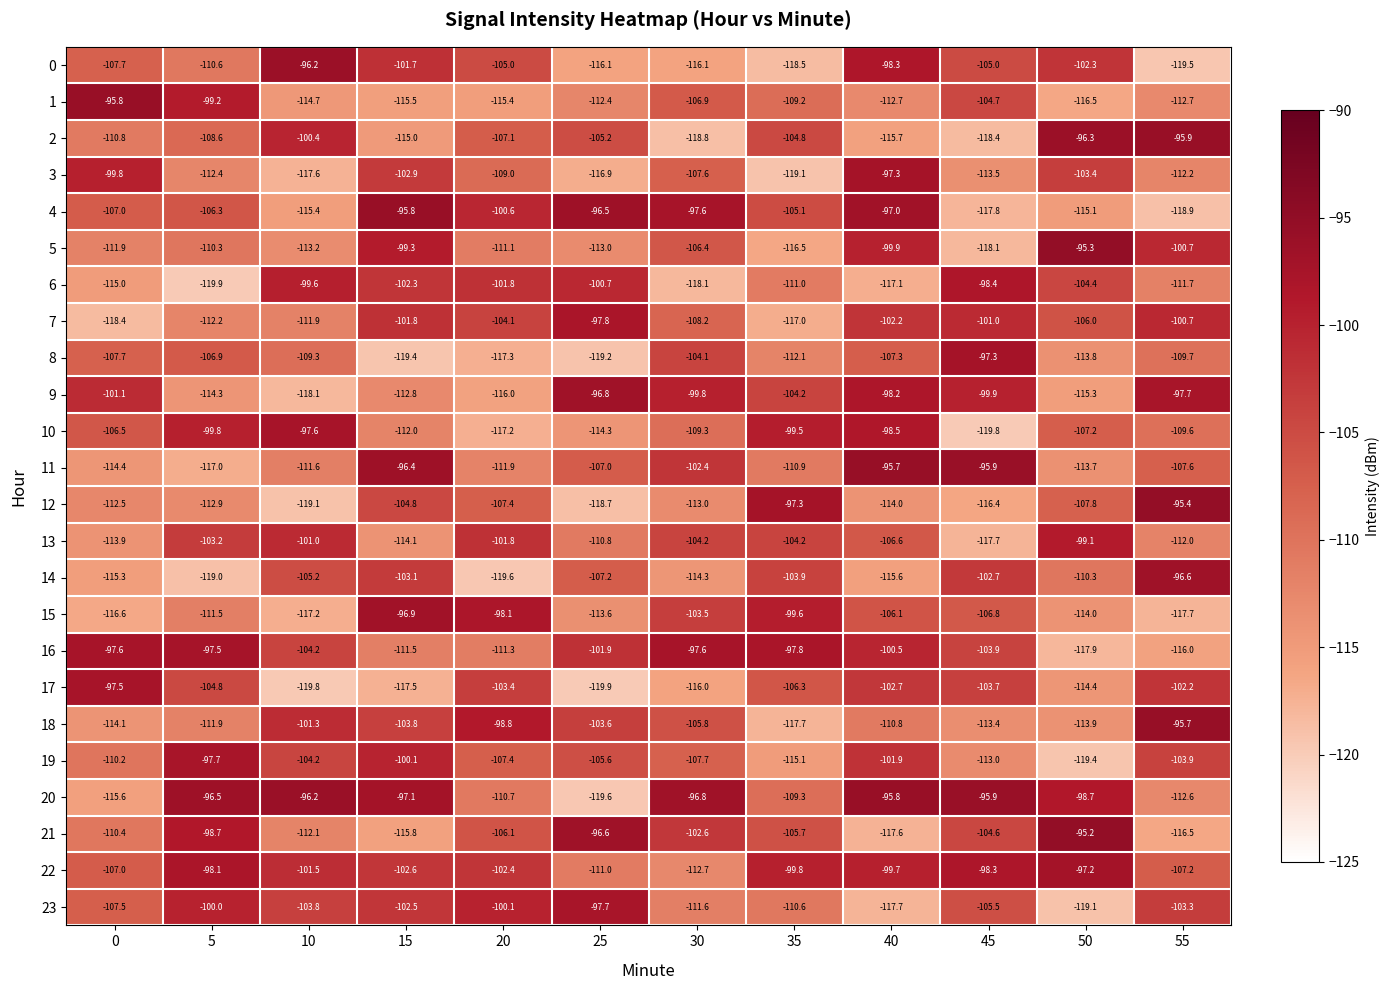

Rank the series at 15 from highest to lowest value.

4, 11, 15, 20, 5, 19, 0, 7, 6, 23, 22, 3, 14, 18, 12, 16, 10, 9, 13, 2, 1, 21, 17, 8